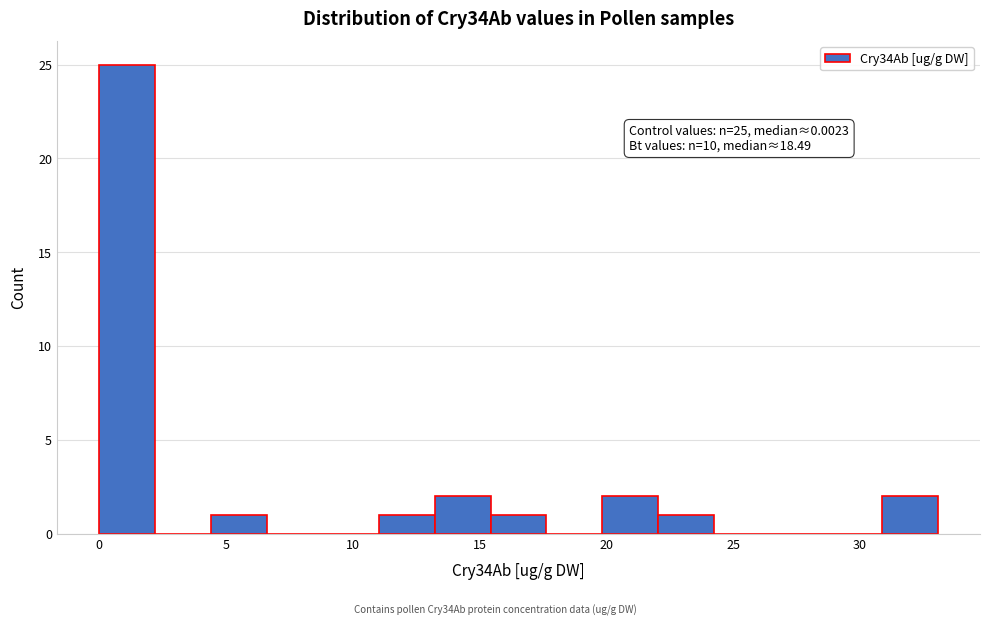

Which range on the x-axis has the tallest bar?

0.0 to 2.0